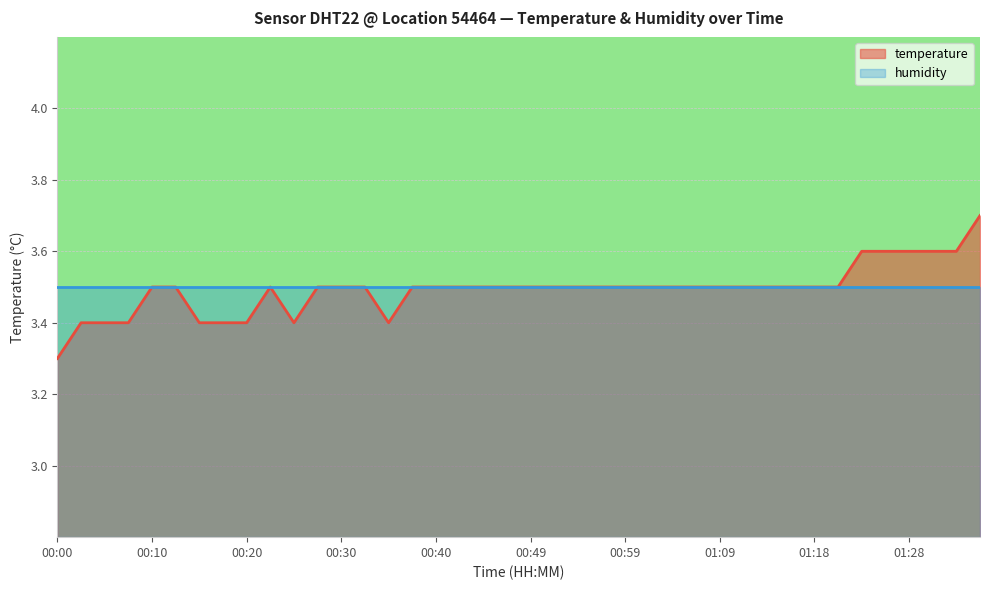

Which category has the lowest value across all series?

00:00